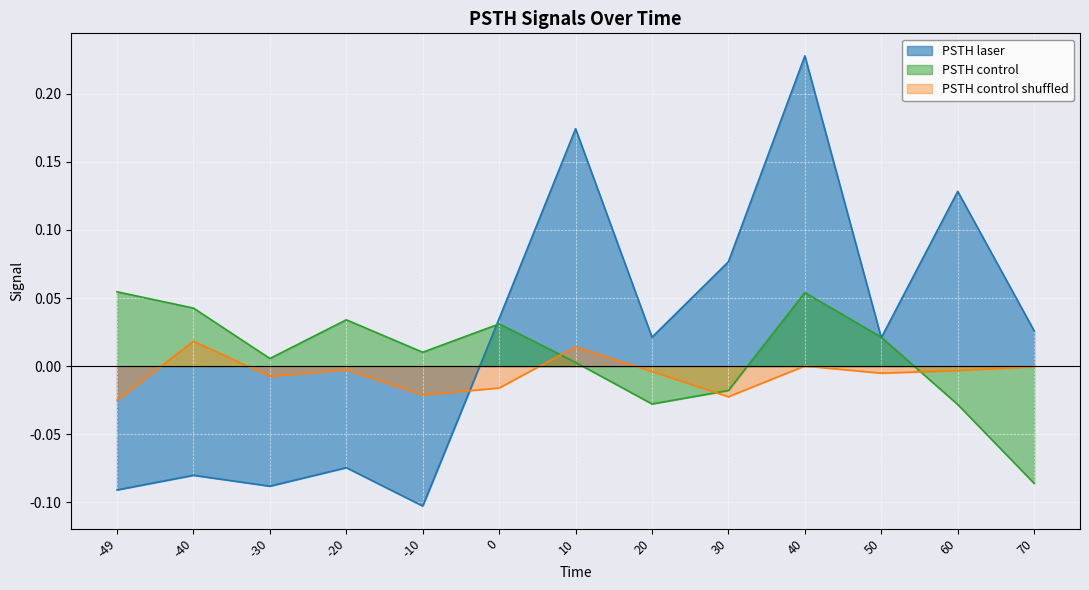

Rank the series at 60 from highest to lowest value.

PSTH laser, PSTH control shuffled, PSTH control